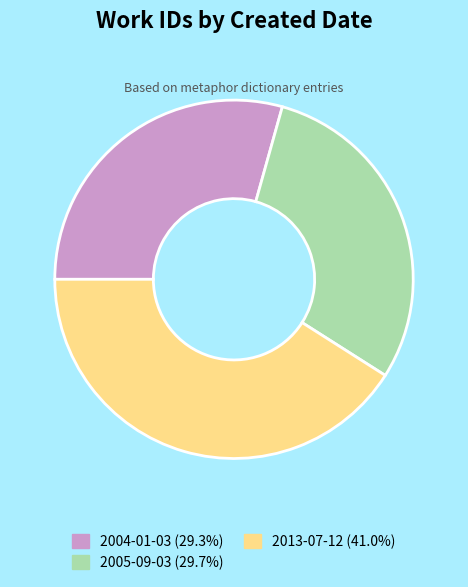

Combined, do 2005-09-03 (29.7%) and 2013-07-12 (41.0%) account for over 50%?

Yes